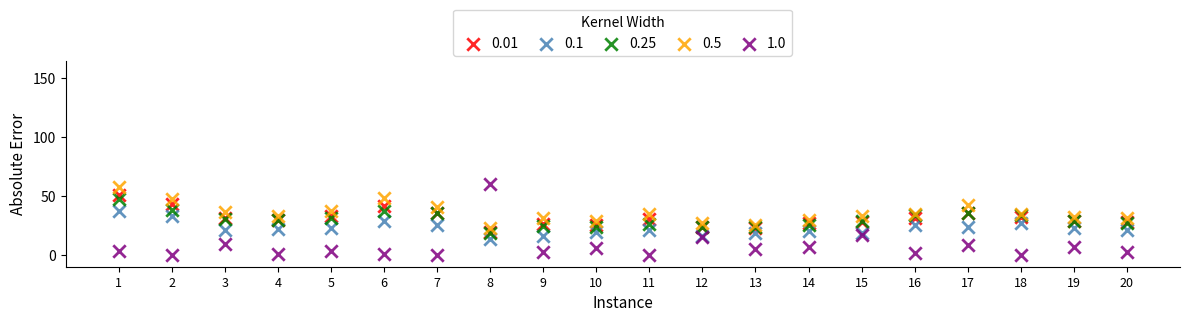

Which series reaches the minimum Y coordinate?

1.0